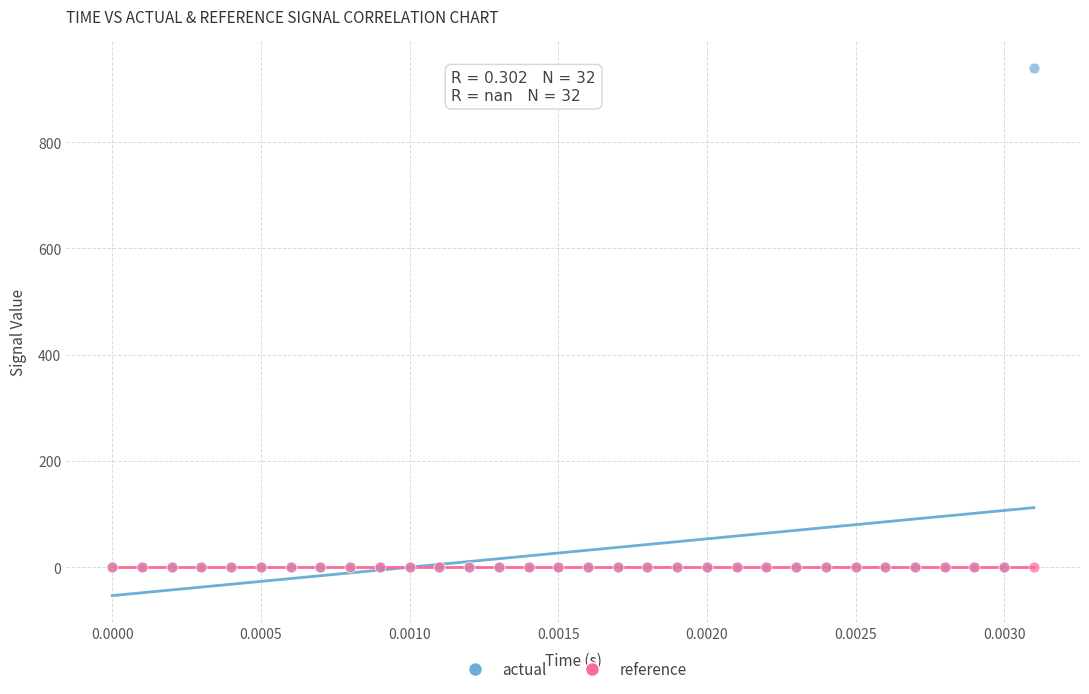

What are all the series names shown in the legend?

actual, reference